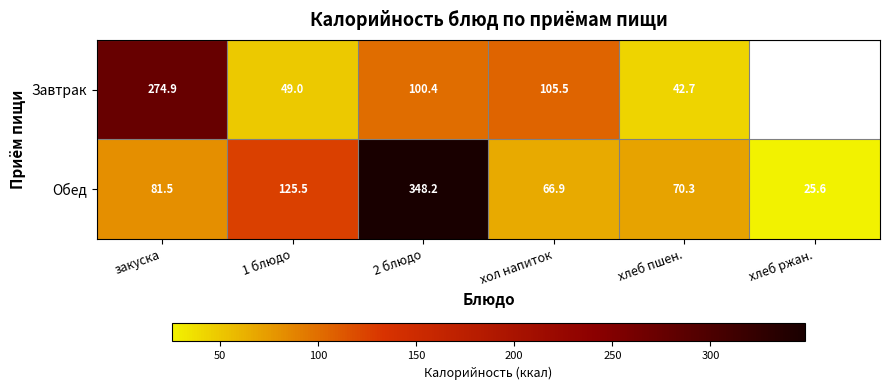

Which category has the lowest value in the Обед series?

хлеб ржан.